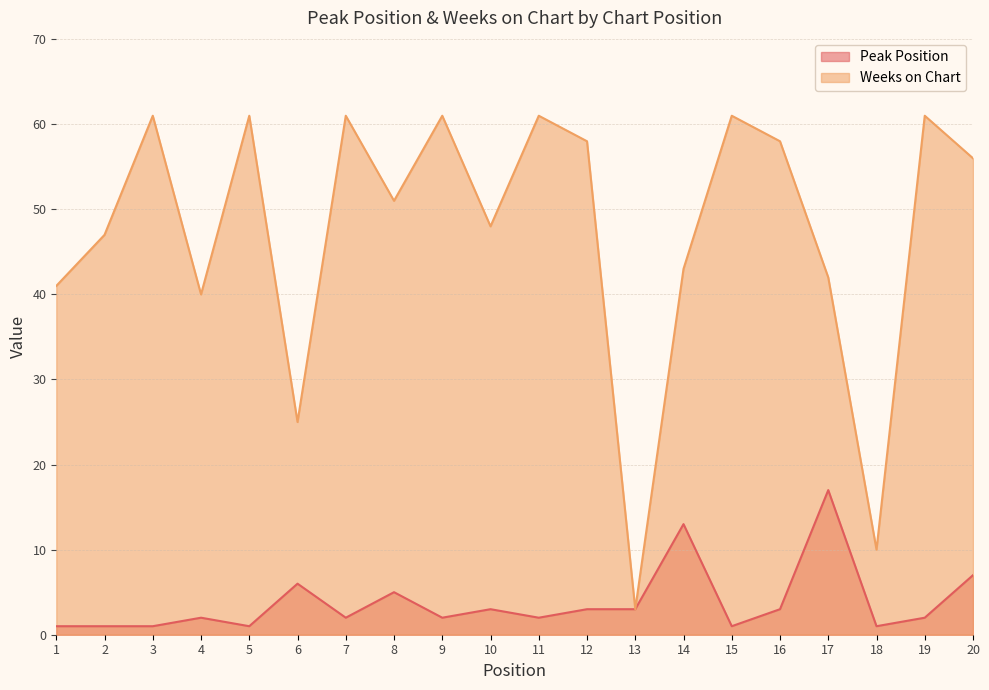

What is the difference between the maximum and second lowest values in the Peak Position series?

16